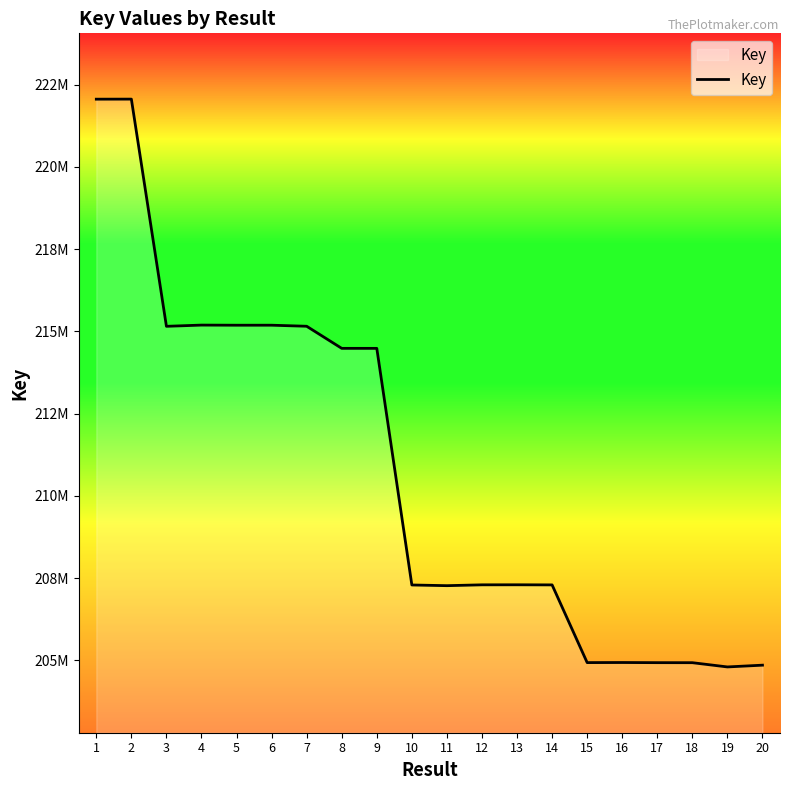

Does the chart have visible grid lines?

No